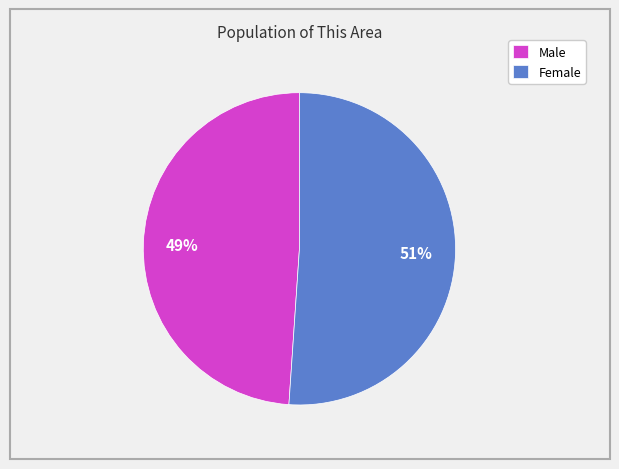

To the nearest percent, what portion does Male represent?

49%